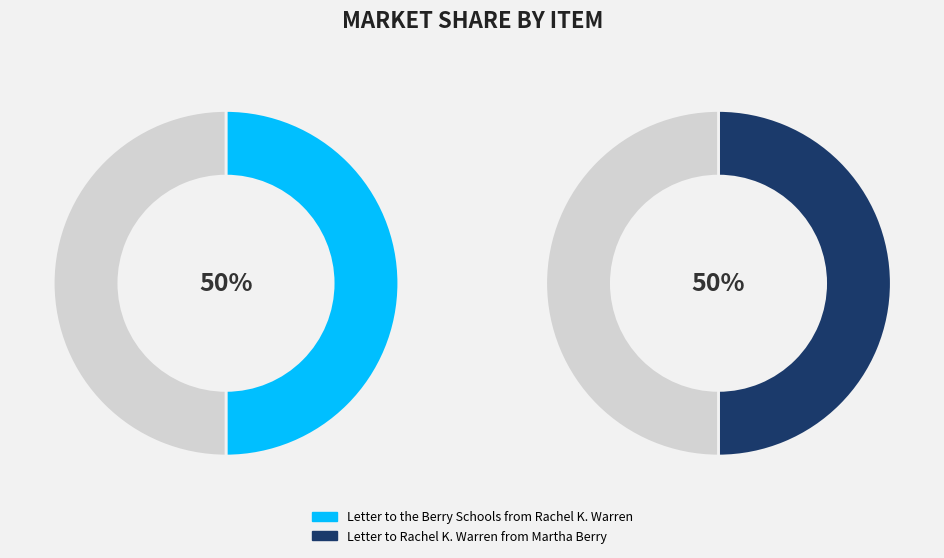

Is it true that Letter to Rachel K. Warren from Martha Berry is 50% of the pie?

True